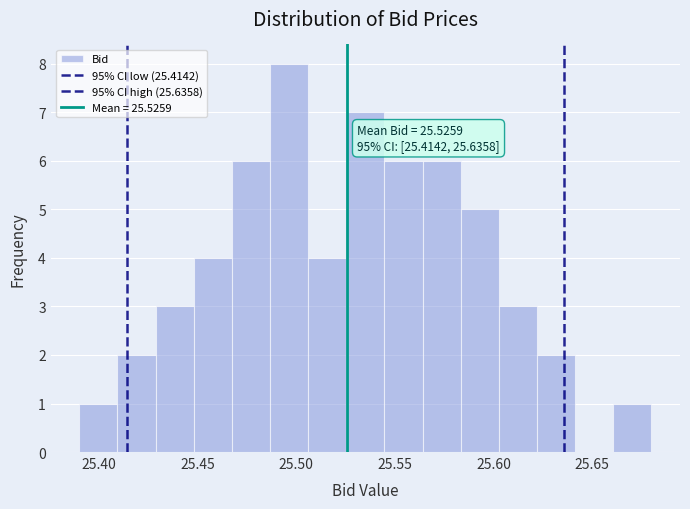

Read against the x-axis, roughly where is the centre of the tallest bar?

25.495